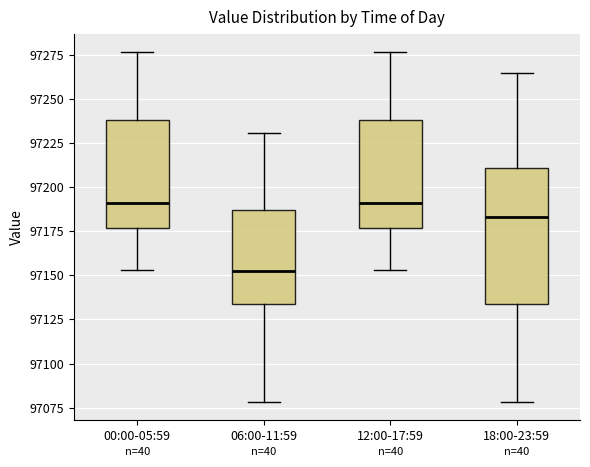

Where does the lower whisker of the box for 06:00-11:59 end on the y-axis? The values are not printed on the chart, so give them approximately, as read against the axis.

97080